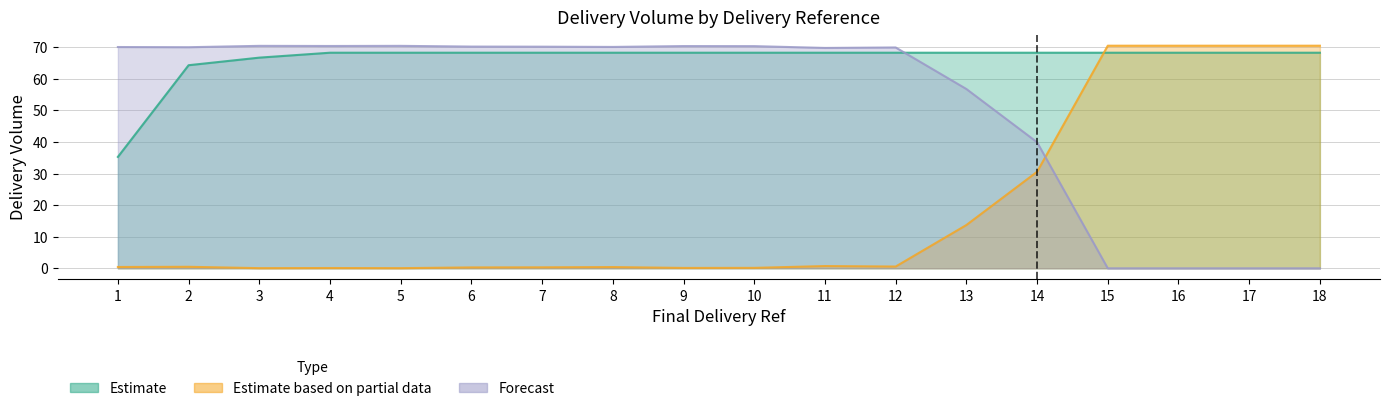

At how many categories does at least one series exceed 63?

18